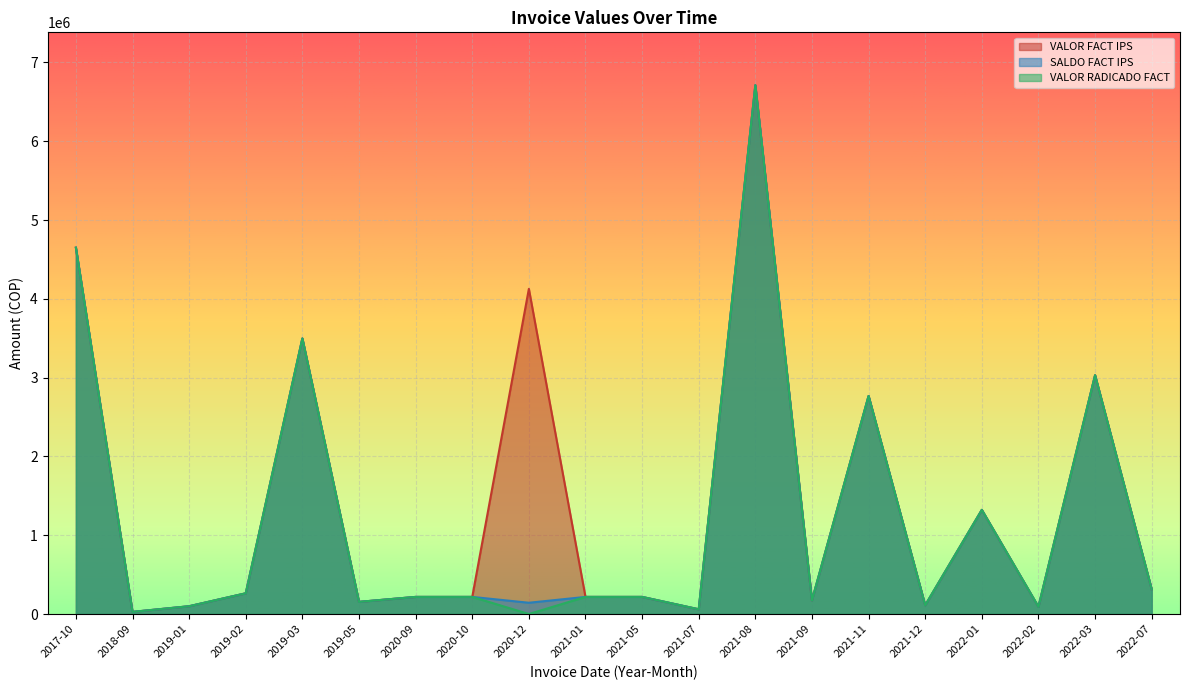

How many interior local peaks does the VALOR RADICADO FACT series have?

5